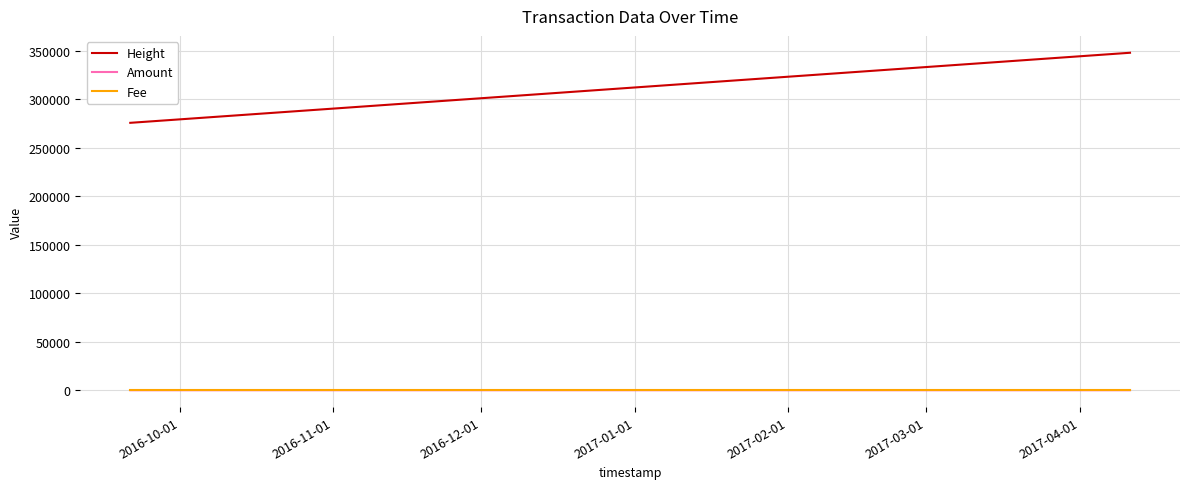

Which series has the largest total across all categories?

Height